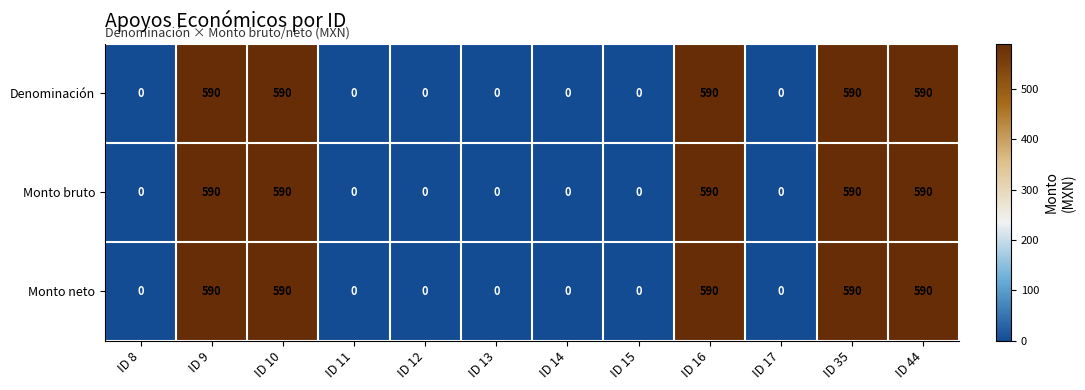

What is the difference between the second highest and second lowest values in the Monto bruto series?

590